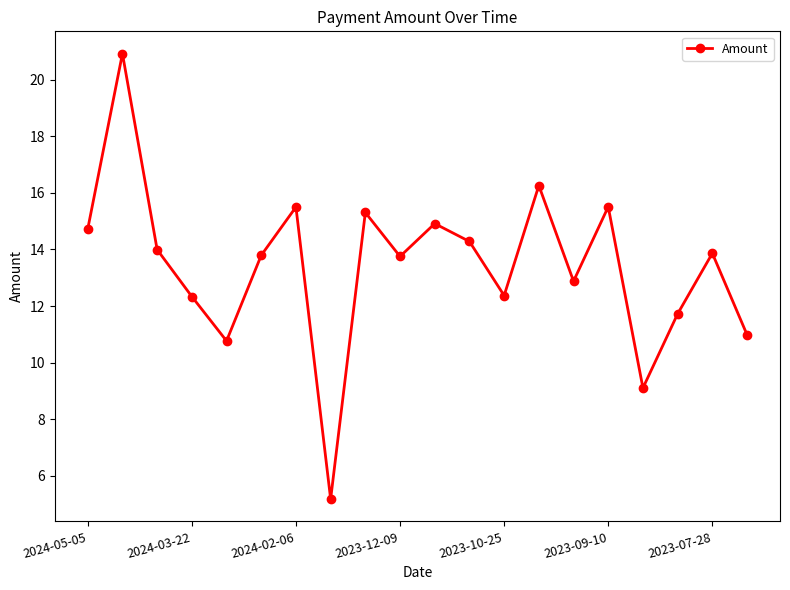

What is the difference between the maximum and second lowest values?

11.8